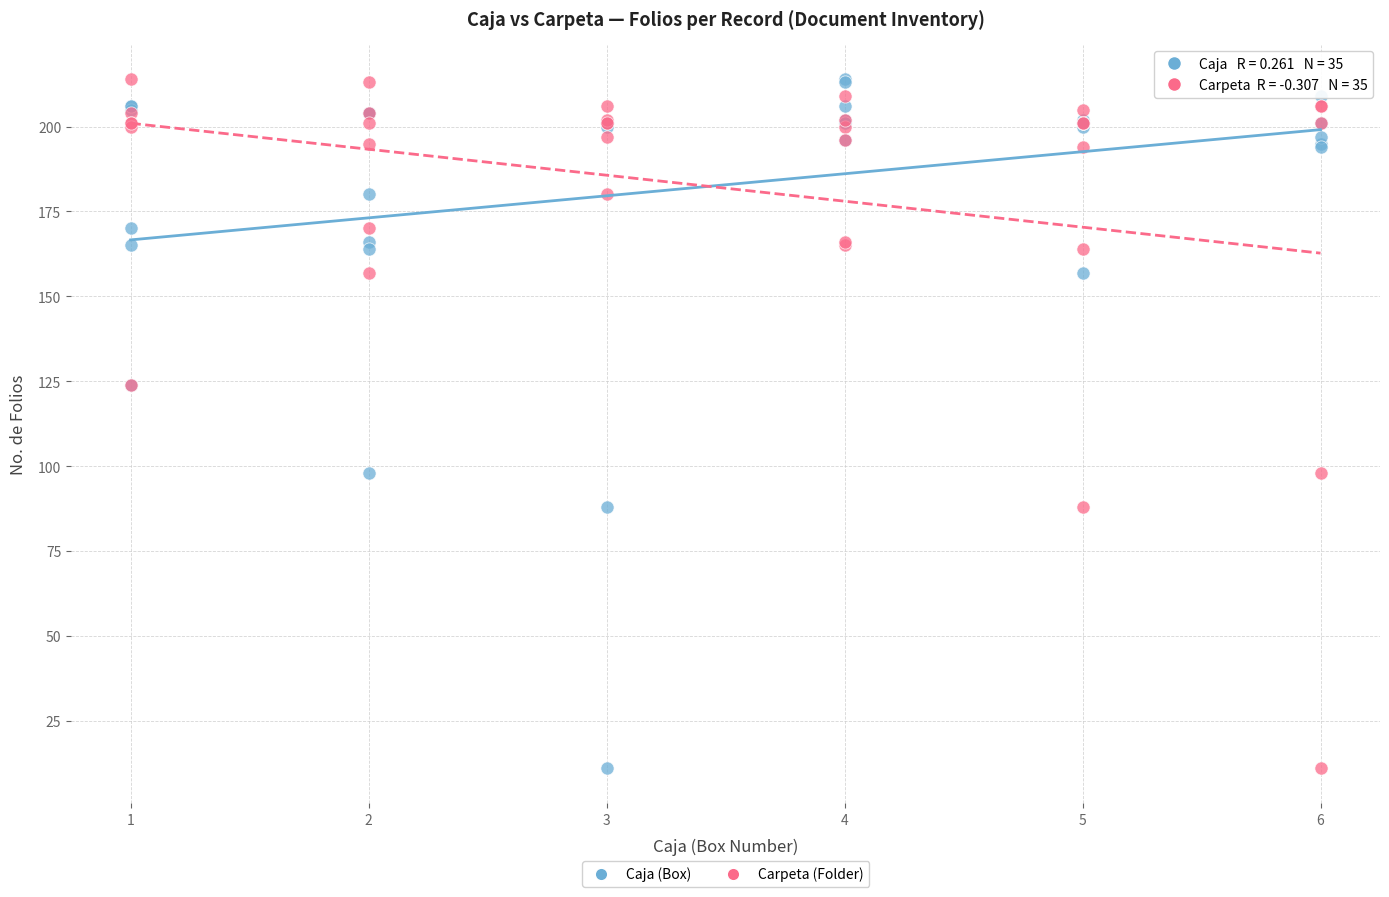

What are all the series names shown in the legend?

Caja (Box), Carpeta (Folder)